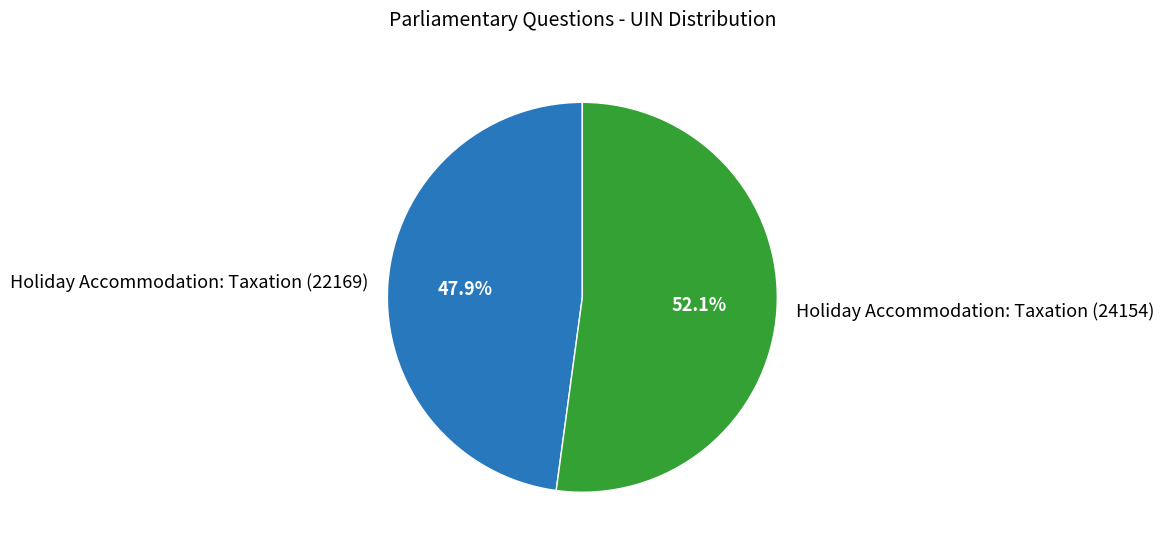

What is the smallest slice in the pie chart?

Holiday Accommodation: Taxation (22169)